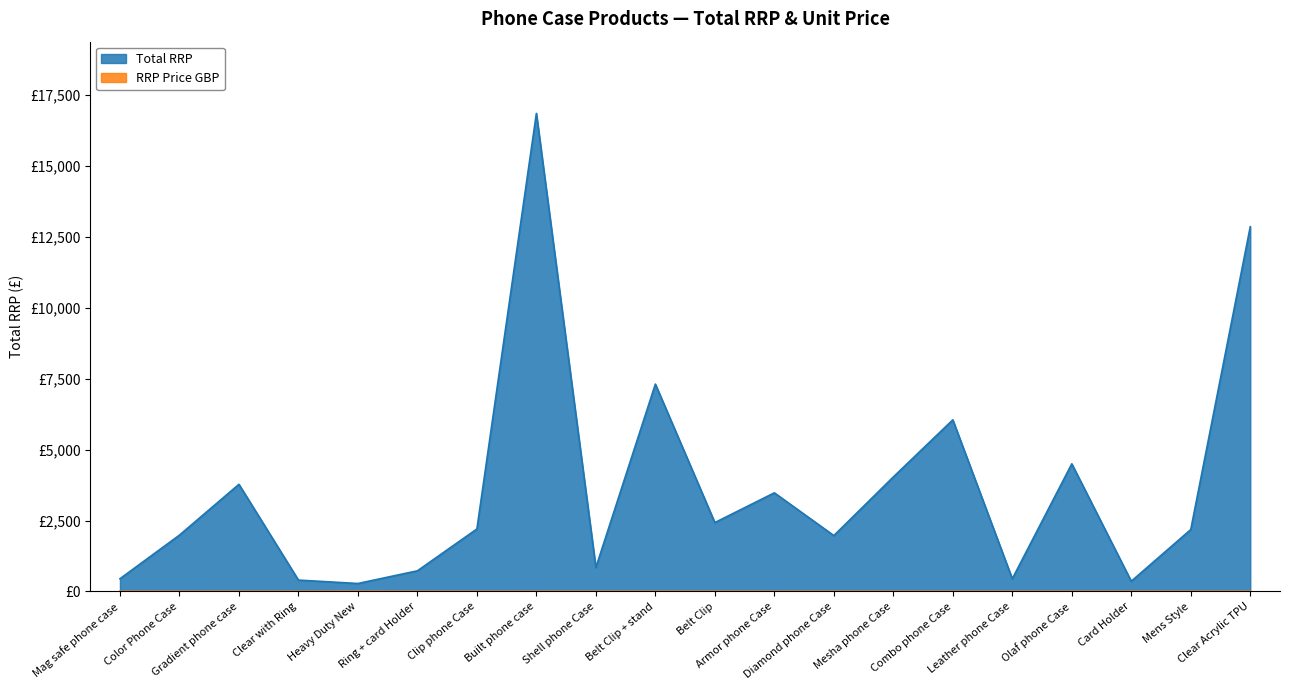

Which series has the widest spread of values?

Total RRP